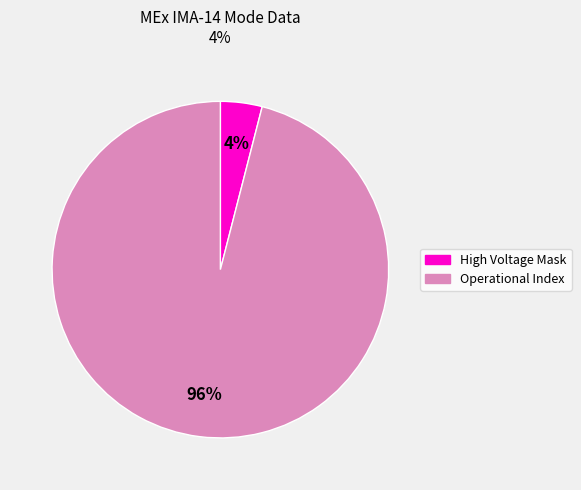

To the nearest percent, what is the difference between the largest and smallest slice percentages?

92%